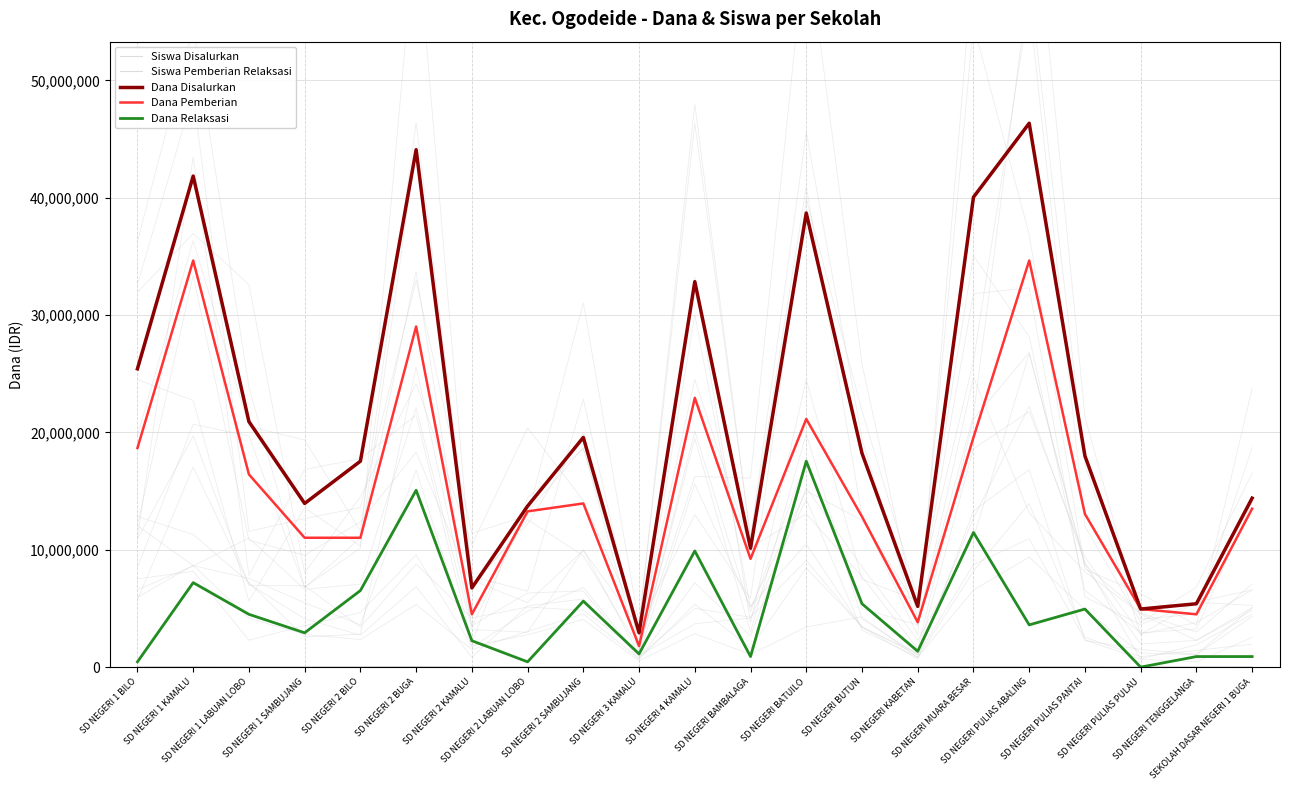

What value does the Dana Pemberian series have at SD NEGERI 2 KAMALU, to the nearest 100?

4500000